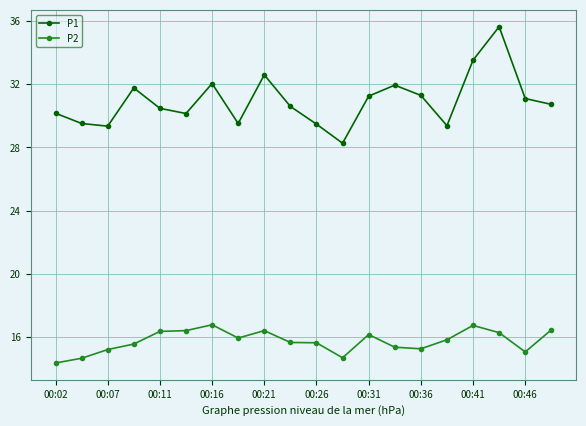

What is the sum of all P1 values?

618.9